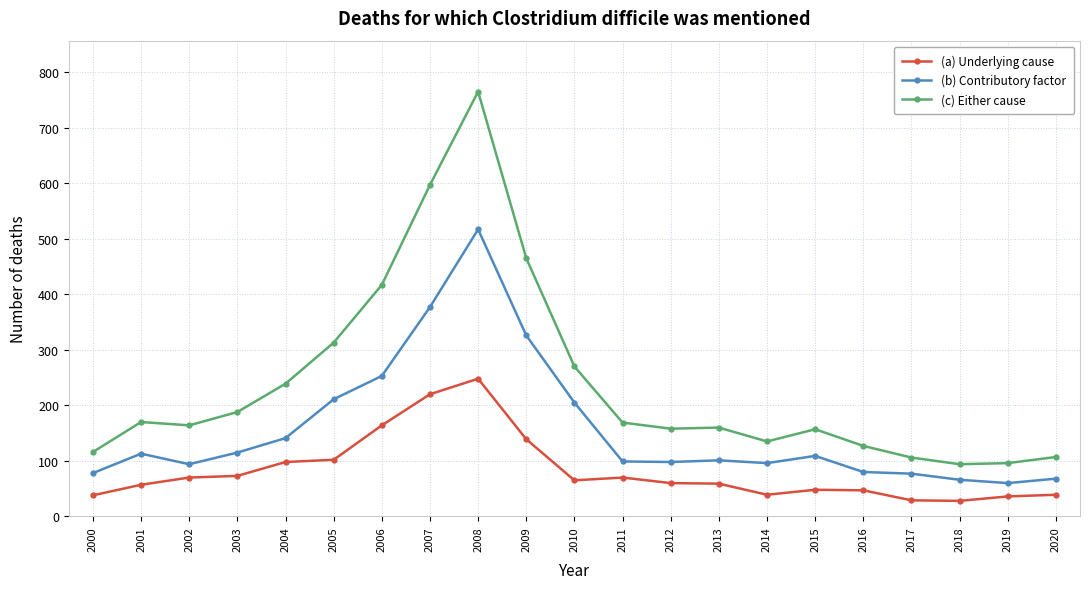

True or false: (a) Underlying cause has more than 0 interior local peaks.

True